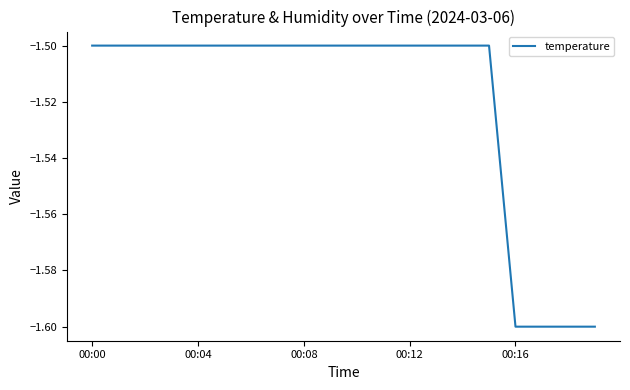

What is the maximum value shown in the chart?

-1.5